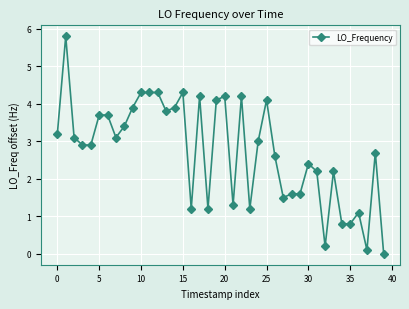

What is the sum of all values?

109.1